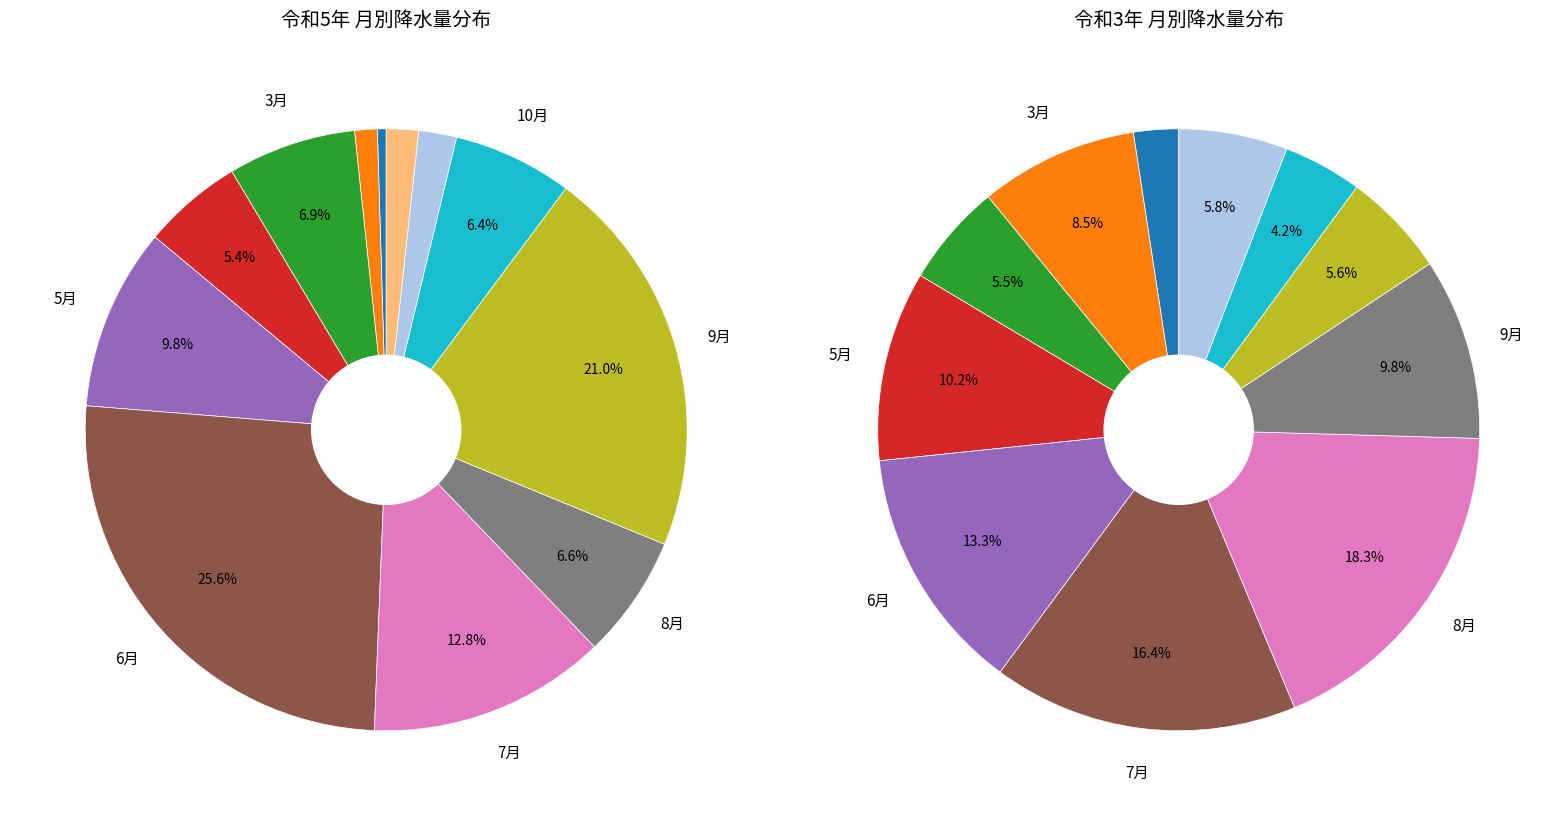

Which slice is the smallest?

1月